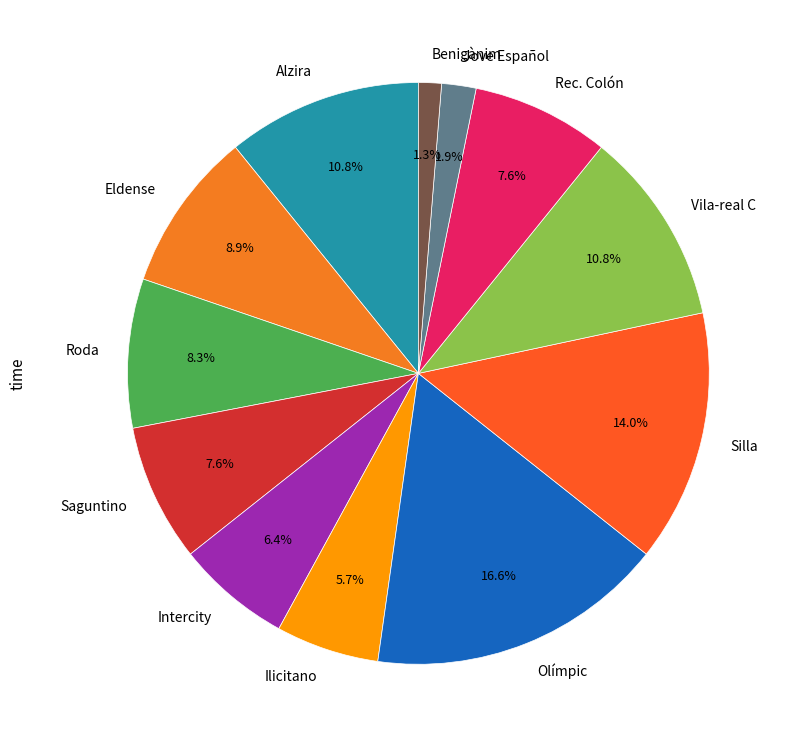

To the nearest percent, what percentage of the pie is Benigànim?

1%